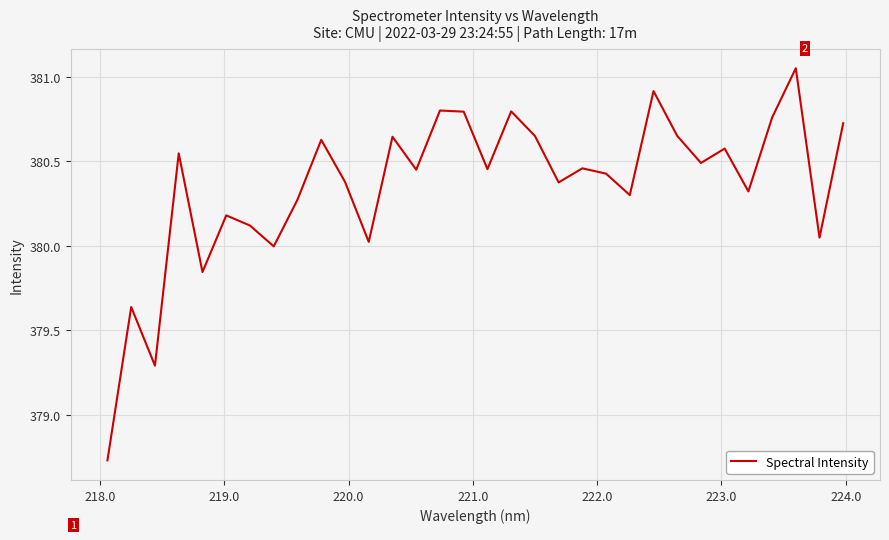

How many interior local peaks (higher than both neighbors) does the data have?

11